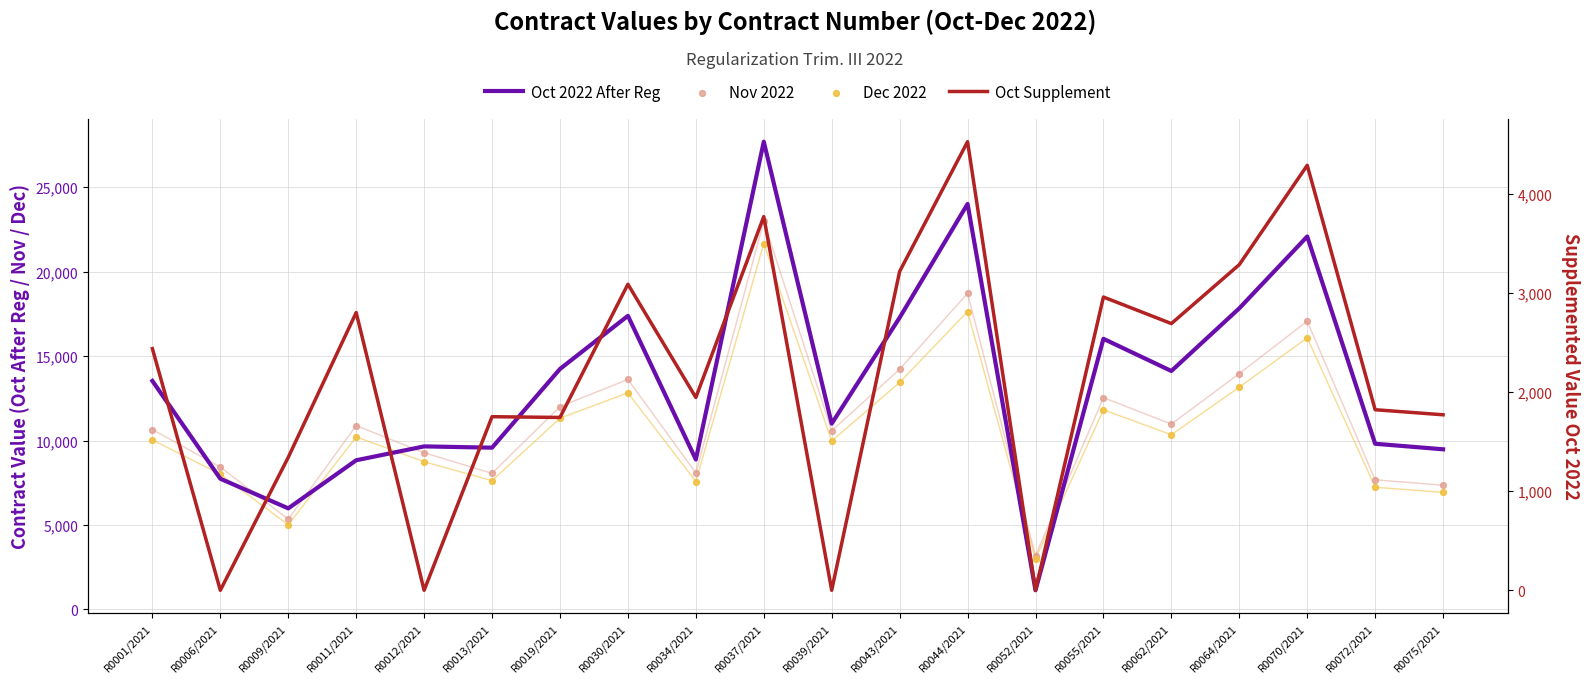

At which category is the sum across all series the highest?

R0037/2021